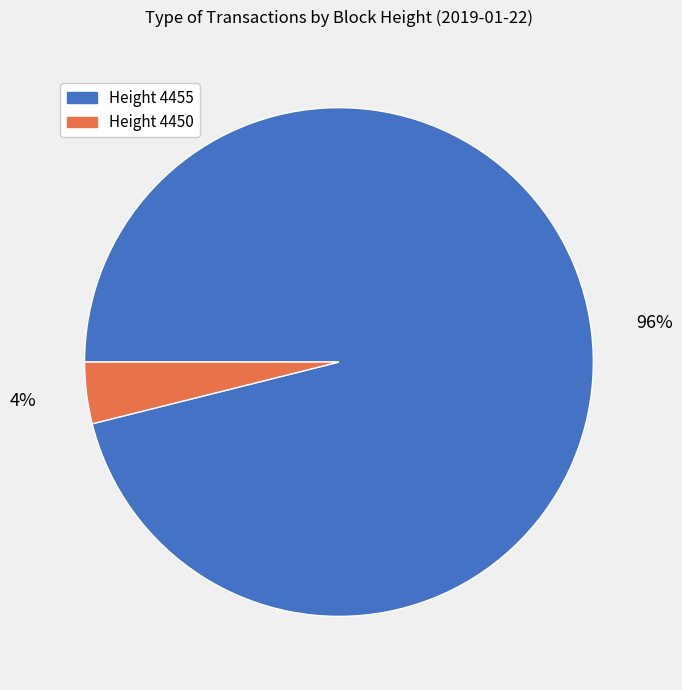

Is there a majority slice in this chart?

Yes